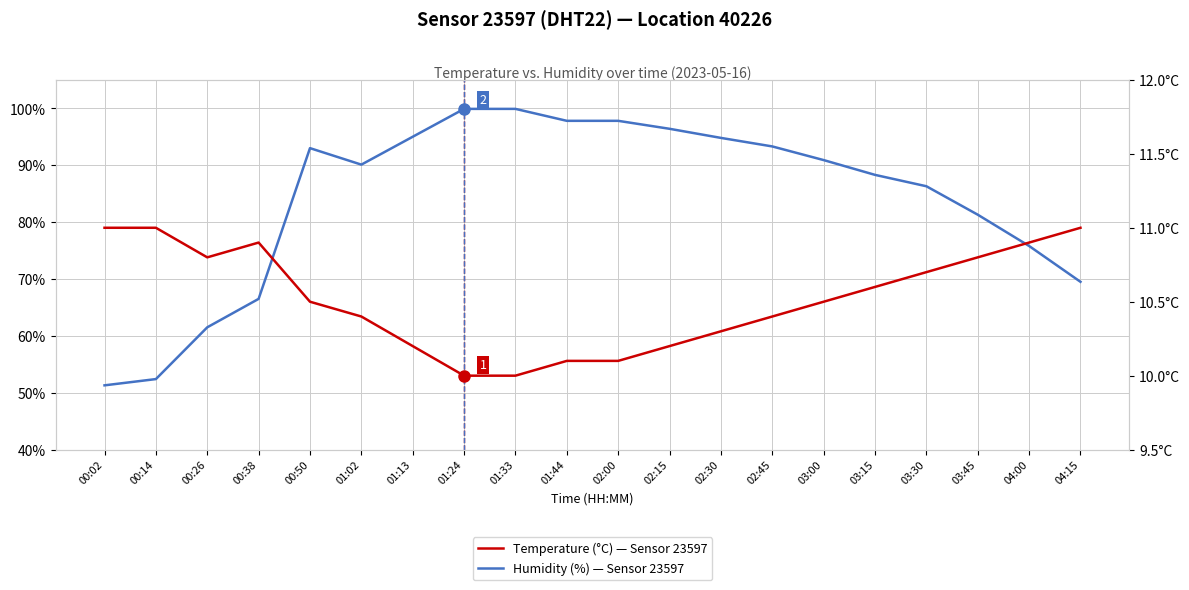

What is the lowest value of the Temperature (°C) series?

10.0